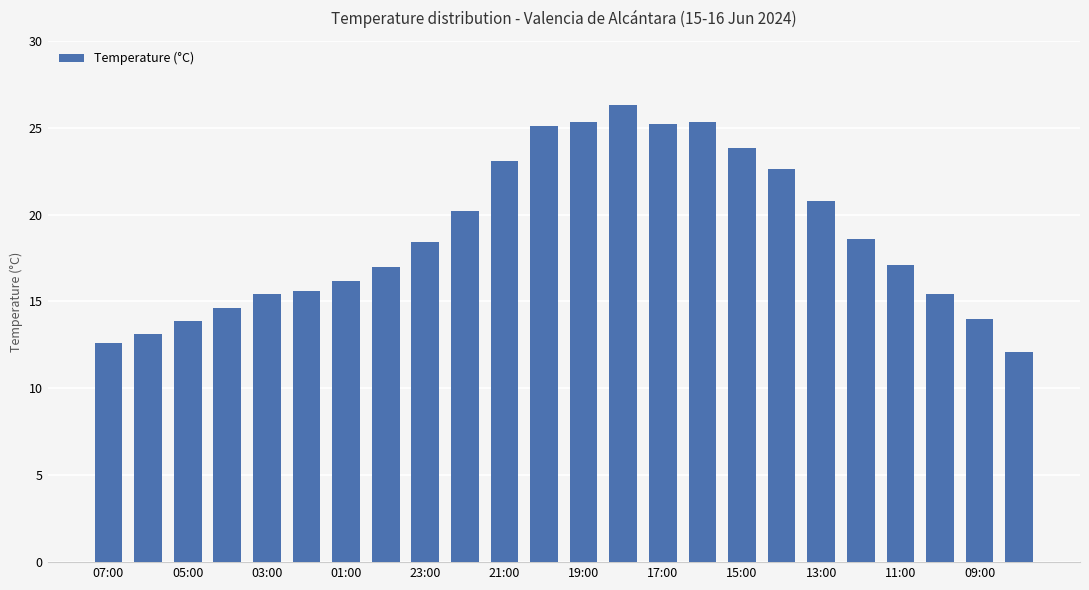

Does the chart contain stacked bars?

No